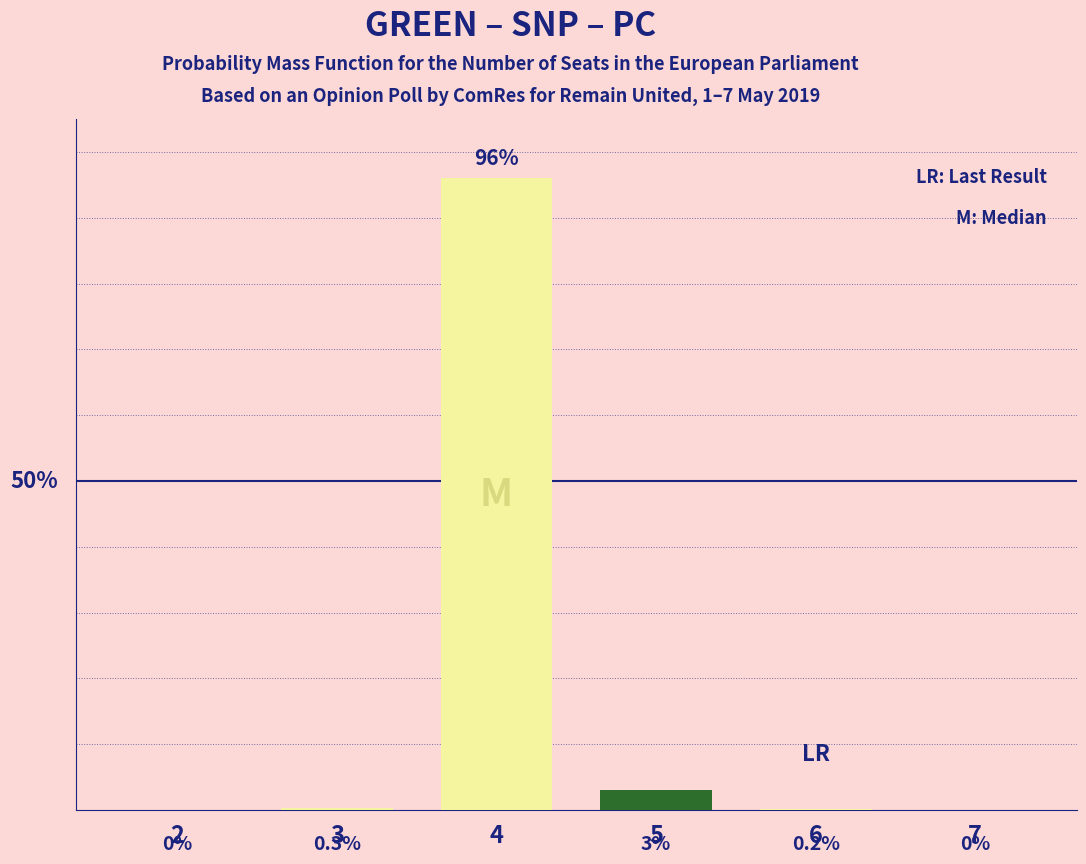

Between 2 and 4, which is larger?

4